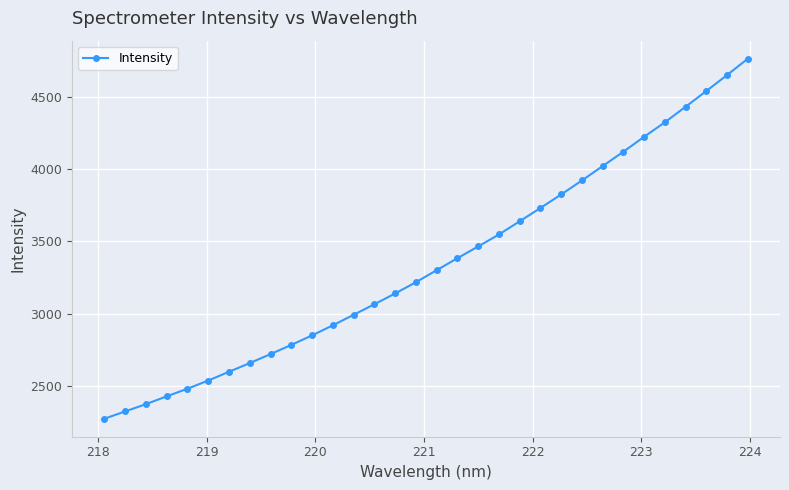

What is the minimum value shown in the chart?

2269.8